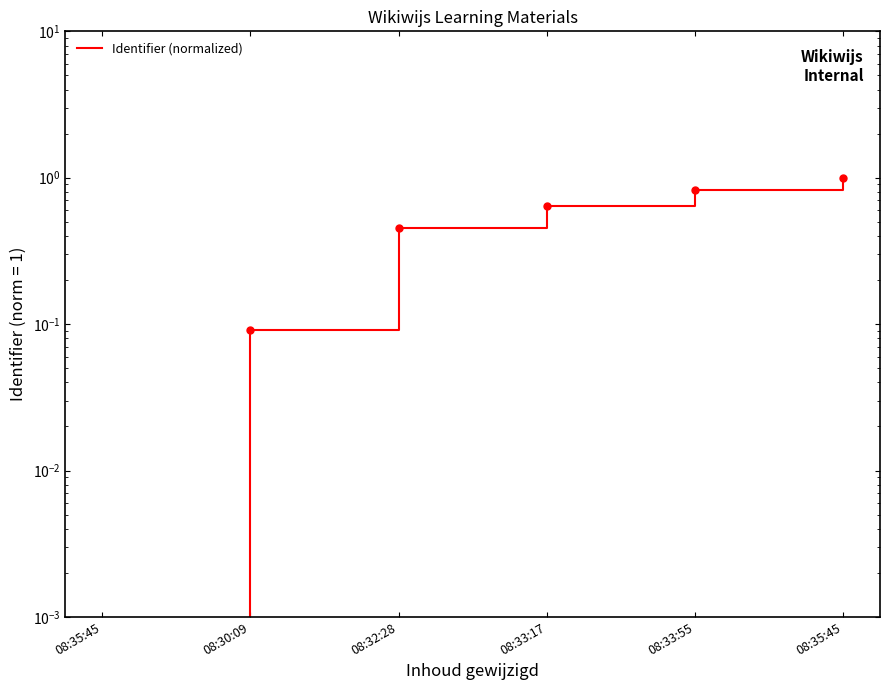

How many distinct data groups are displayed?

1